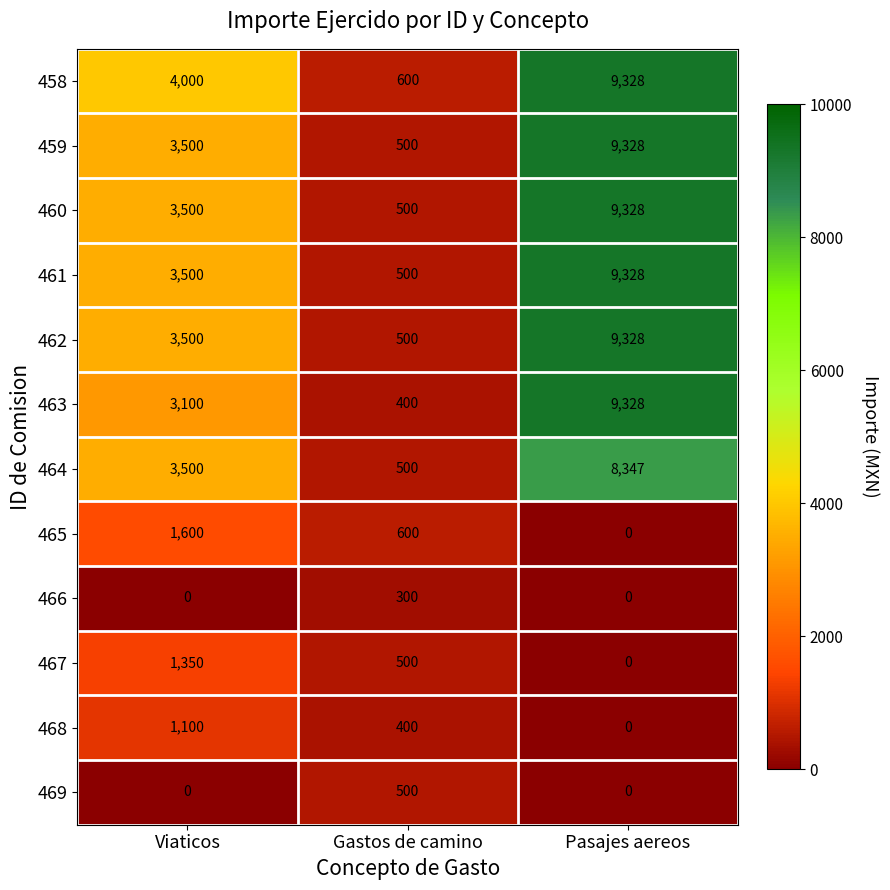

At which category is the sum across all series the highest?

Pasajes aereos